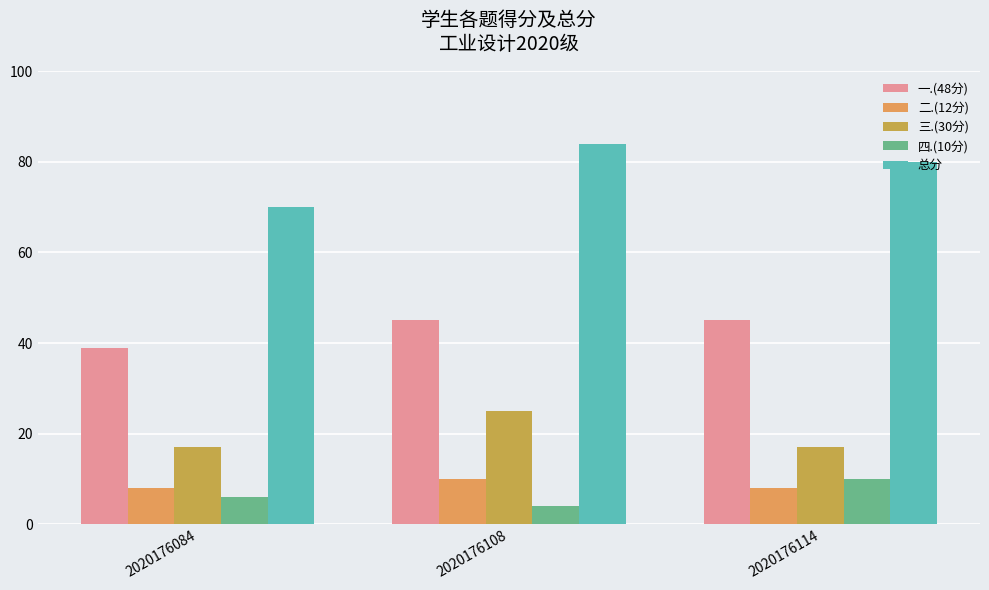

Count the number of categories in the chart.

3